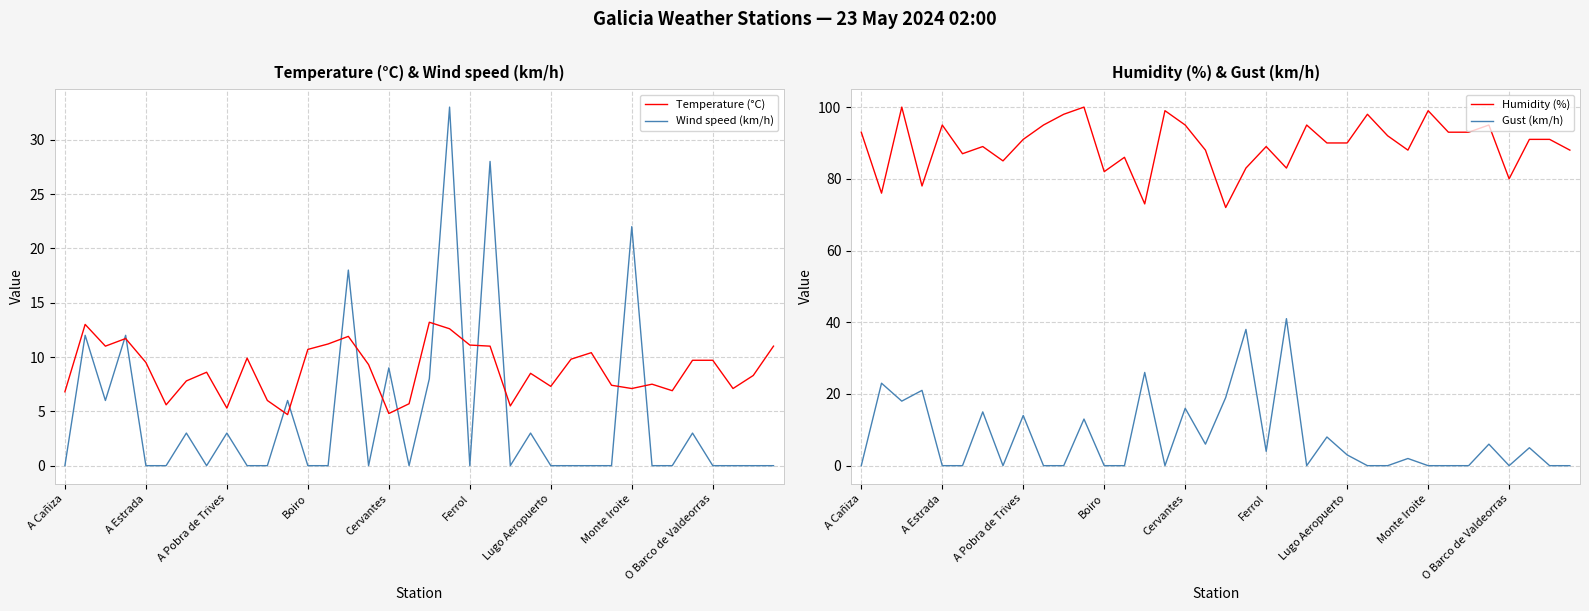

What is the difference between the maximum and minimum values in the Temperature (°C) series?

8.5